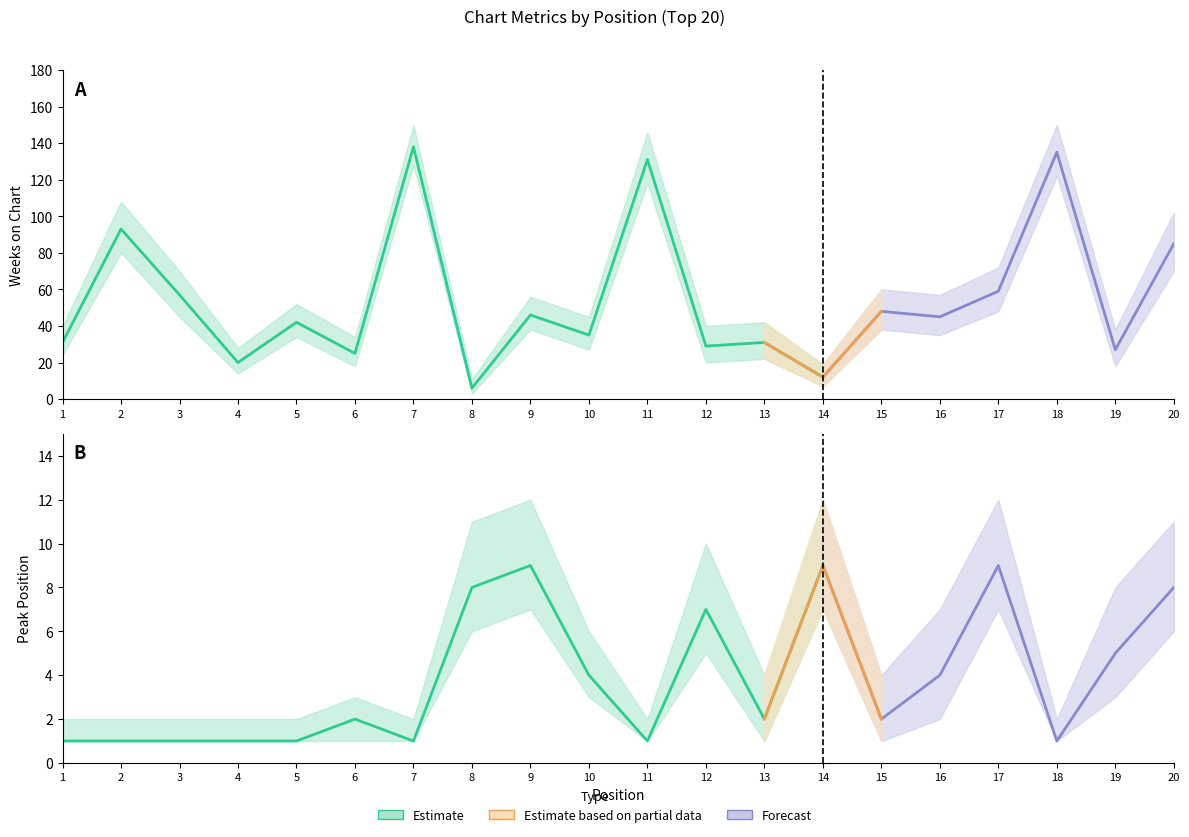

What is the lowest value of the Peak Position series?

1